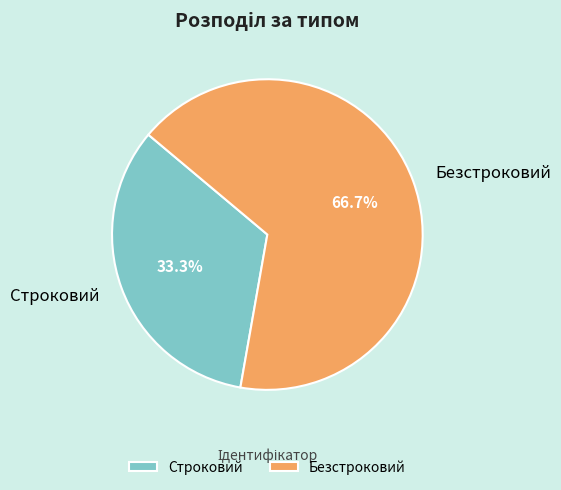

Is it true that Строковий is 33% of the pie?

True